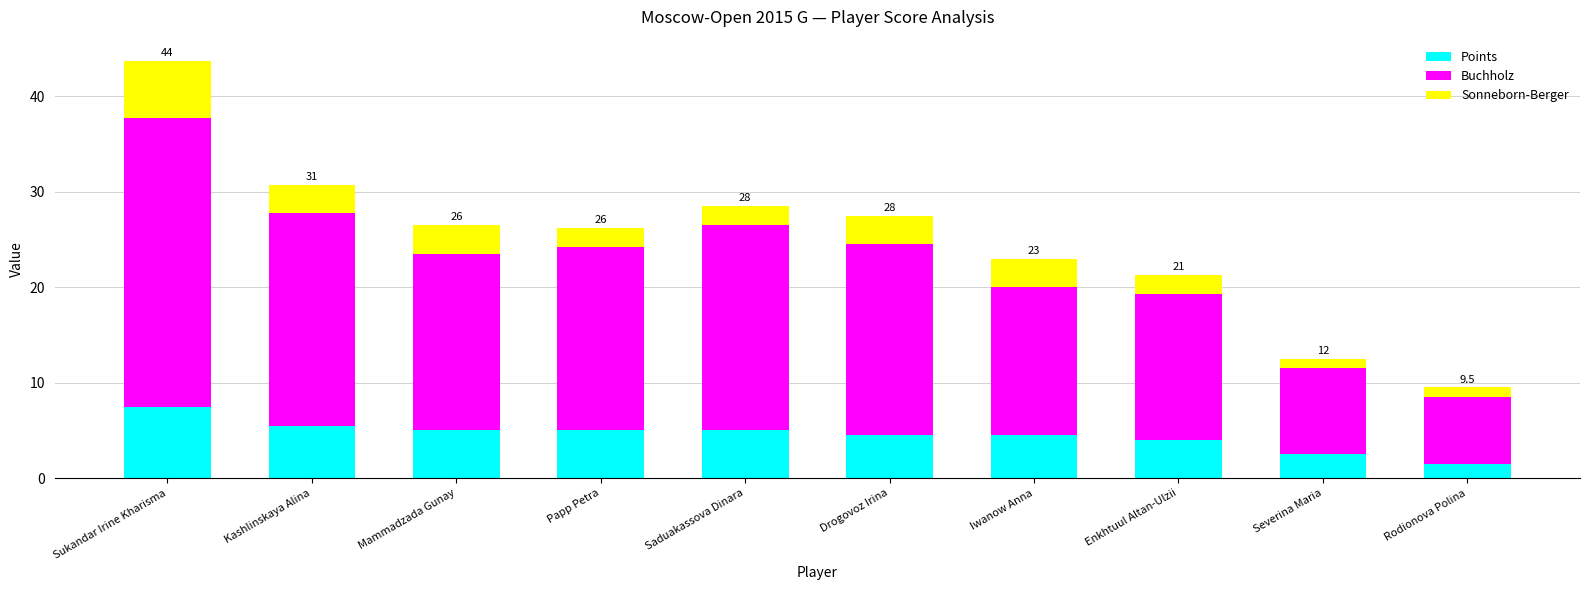

What is the lowest value of the Points series?

1.5